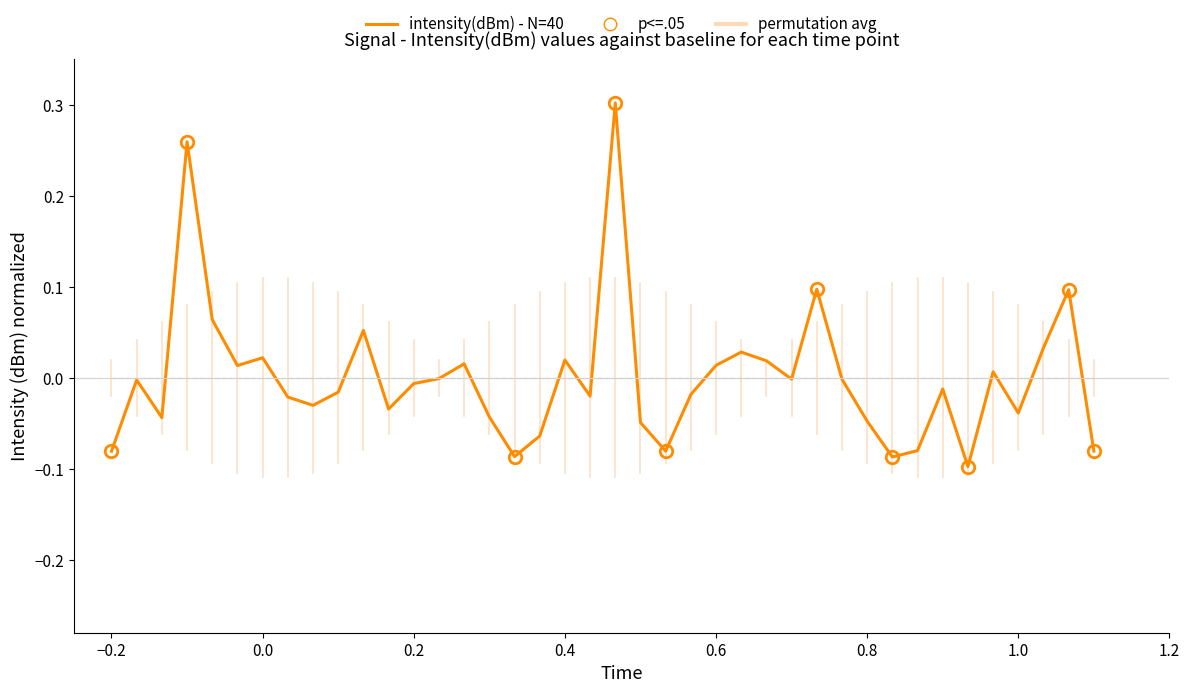

How many lines are shown in the chart?

1